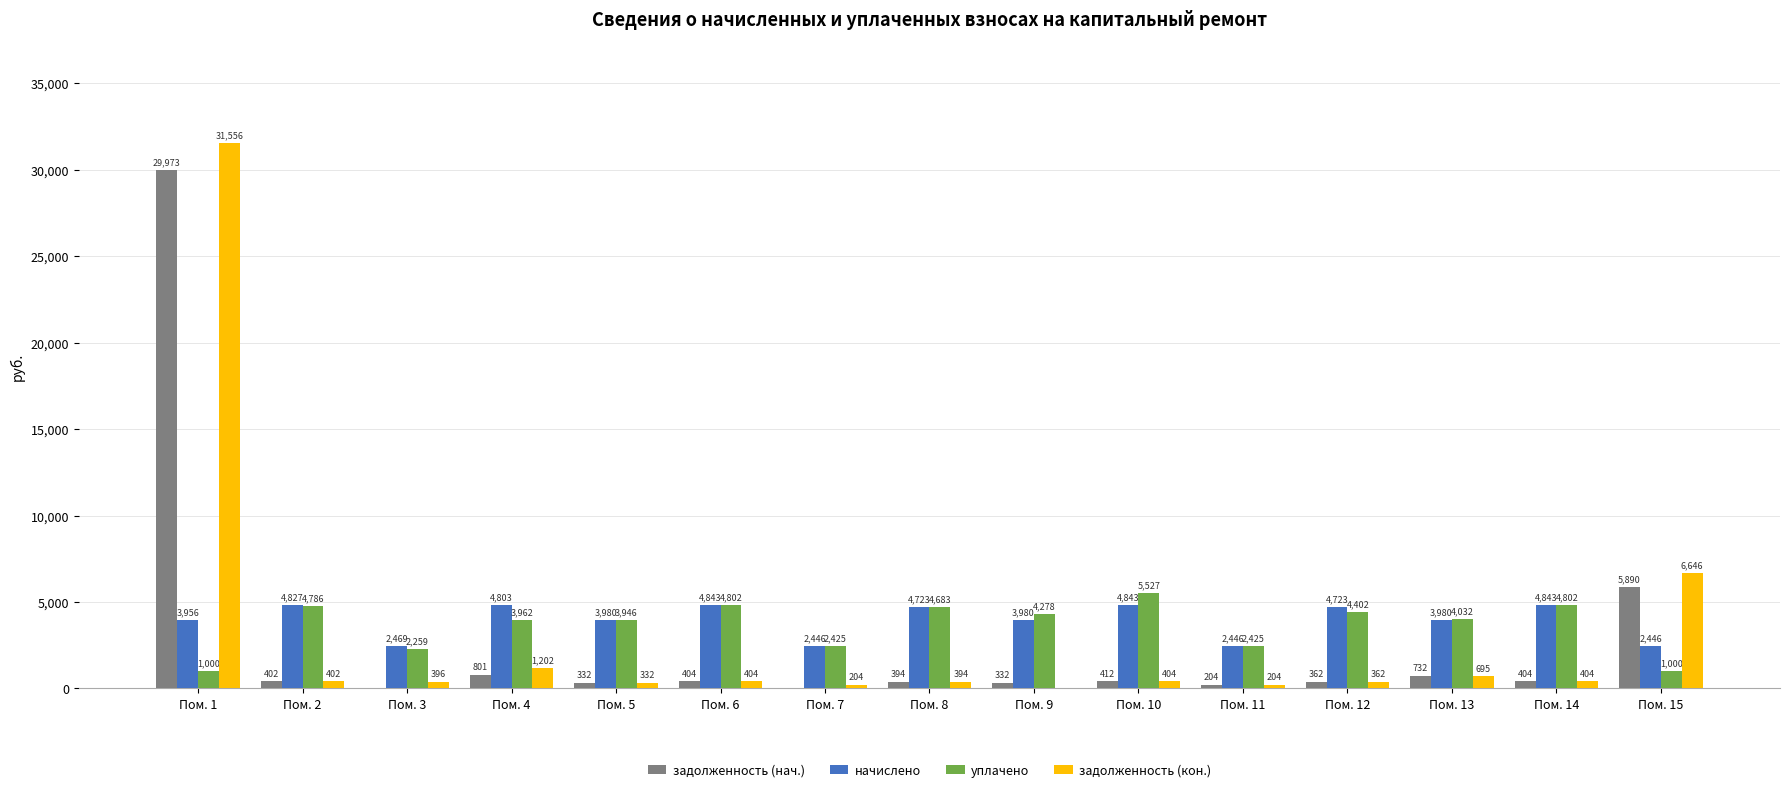

What is the maximum value for задолженность (нач.)?

29972.6